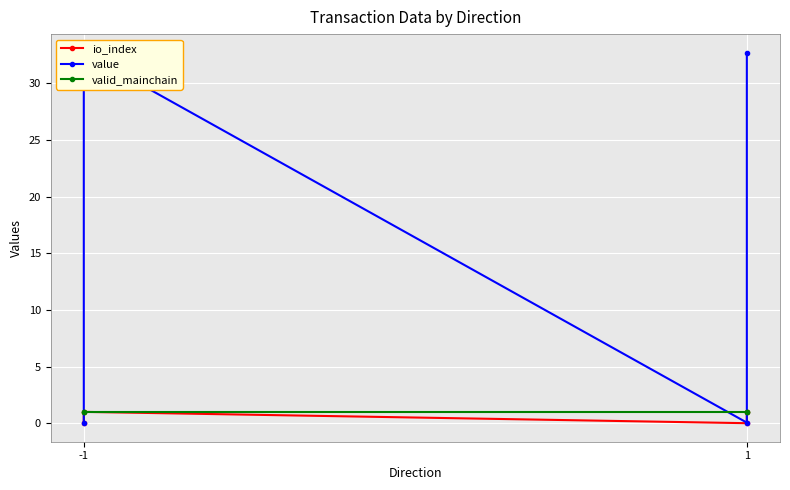

Reading left to right, what are all the values shown in this chart?

io_index: 0.0	1.0	0.0	1.0
value: 0.1	32.7	0.1	32.7
valid_mainchain: 1.0	1.0	1.0	1.0